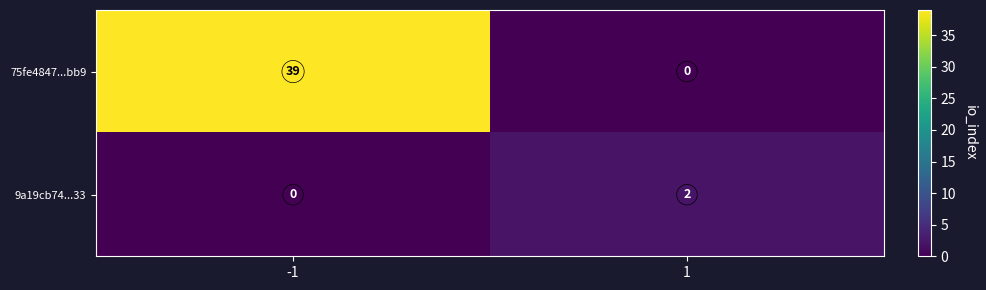

List the labels in order of 9a19cb74...33 value, largest first.

1, -1